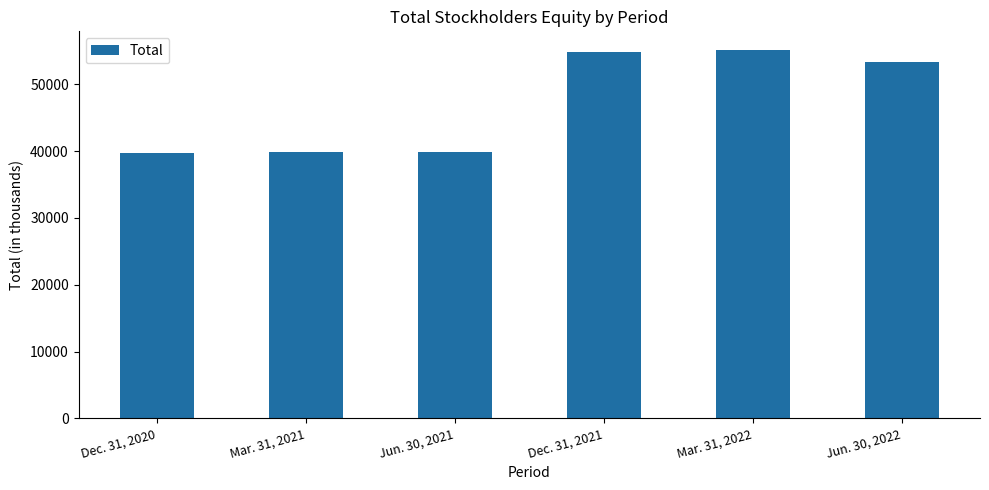

What is the average value?

47127